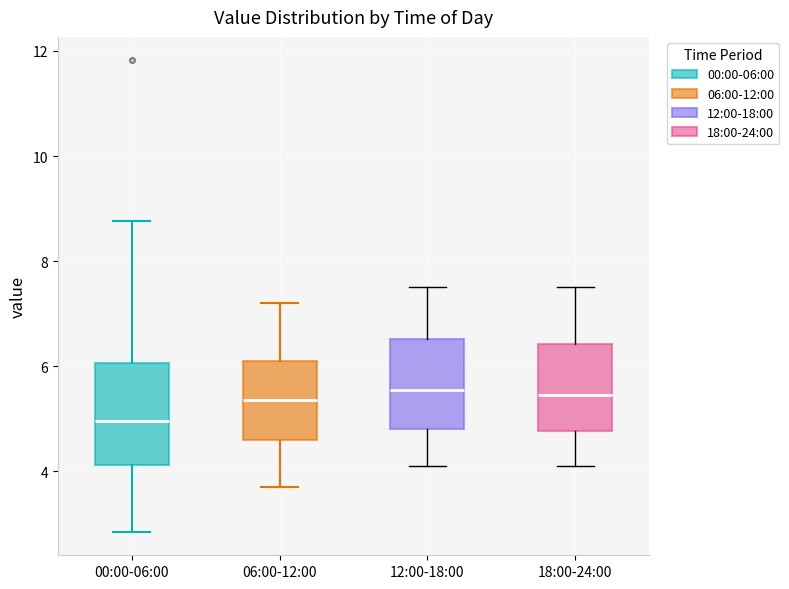

Reading left to right, transcribe this box plot: for each box, give where its median line is, the range the box spans, and where its two whiskers end, as read against the y-axis. The values are not printed on the chart, so give them approximately, as read against the axis.

00:00-06:00: median 5.0, box 4.2 to 6.0, whiskers 2.8 to 8.8
06:00-12:00: median 5.4, box 4.6 to 6.2, whiskers 3.8 to 7.2
12:00-18:00: median 5.6, box 4.8 to 6.6, whiskers 4.2 to 7.6
18:00-24:00: median 5.4, box 4.8 to 6.4, whiskers 4.2 to 7.6